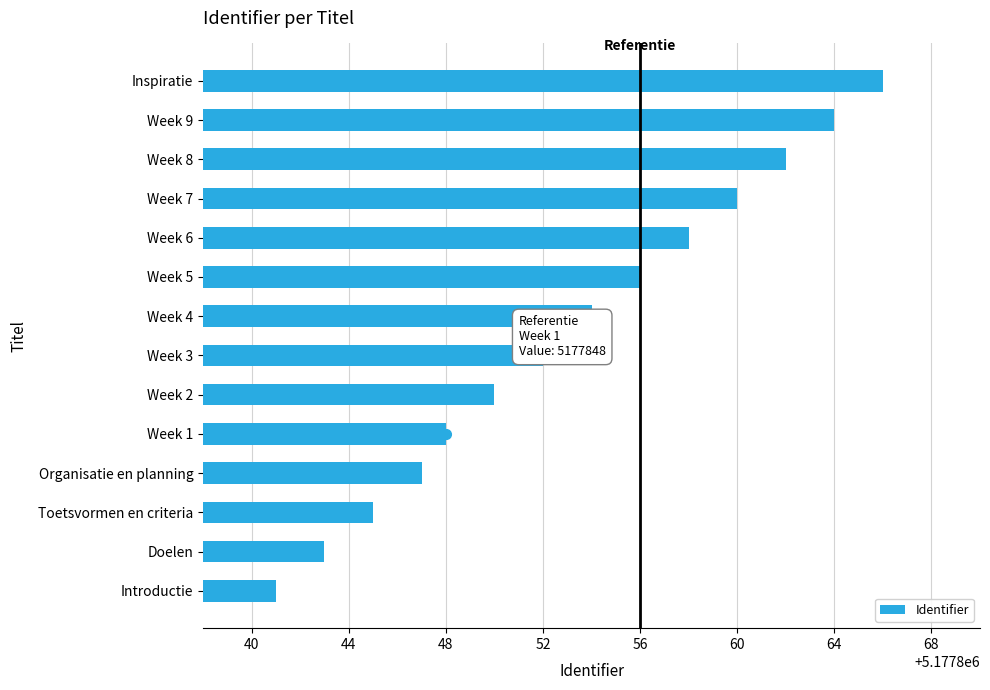

What is the smallest value displayed?

5177841